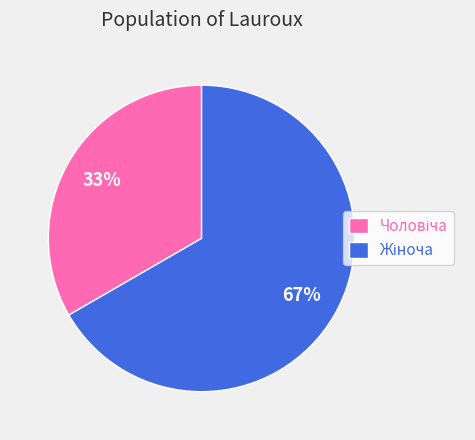

To the nearest percent, what is the average slice percentage?

50%